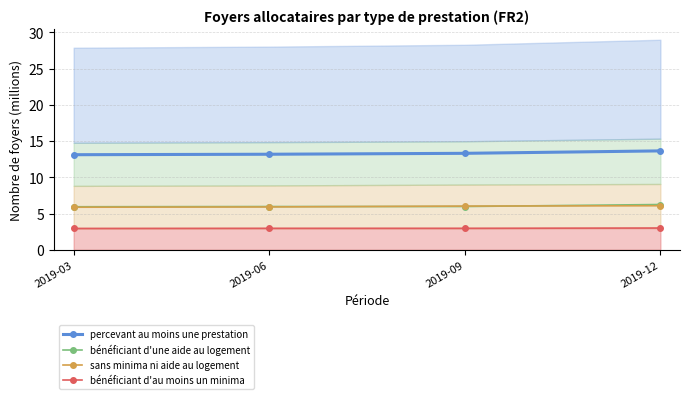

What is the difference between the maximum and minimum values in the percevant au moins une prestation series?

0.5